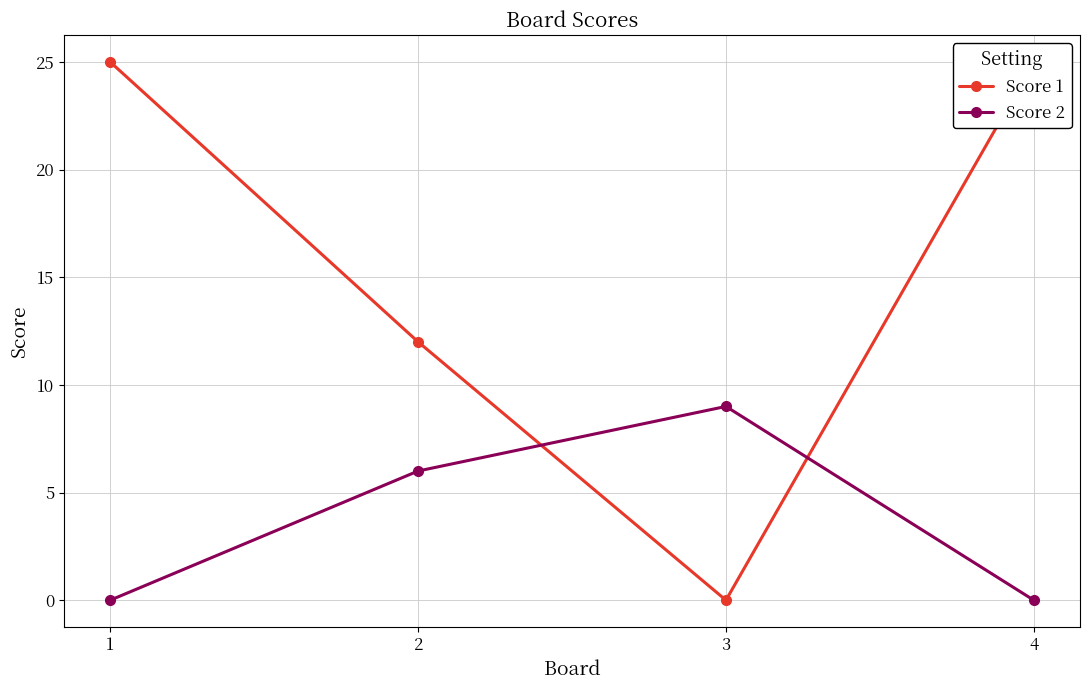

What is the average value of the Score 1 series?

16